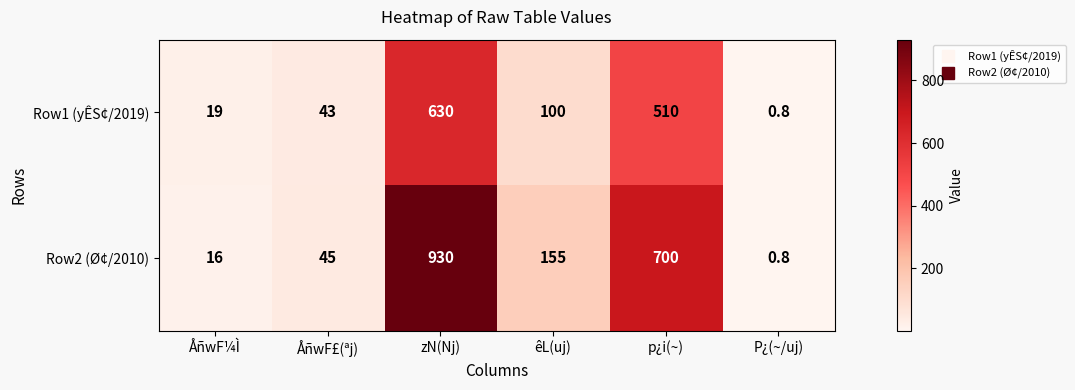

Rank the series by their average value, from highest to lowest.

Row2 (Ø¢/2010), Row1 (yÊS¢/2019)